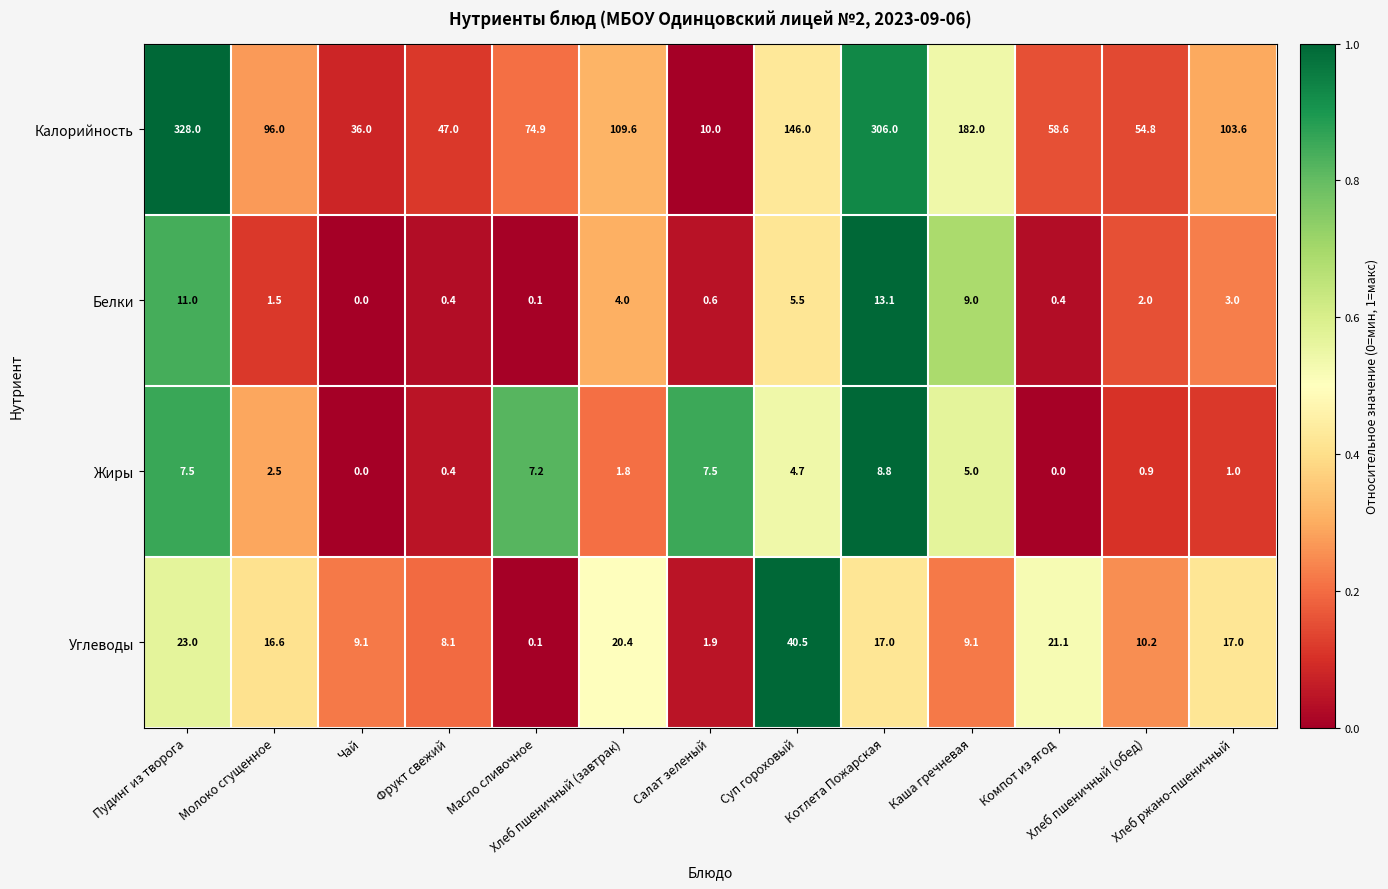

What is the difference between the second highest and minimum values in the Калорийность series?

296.0